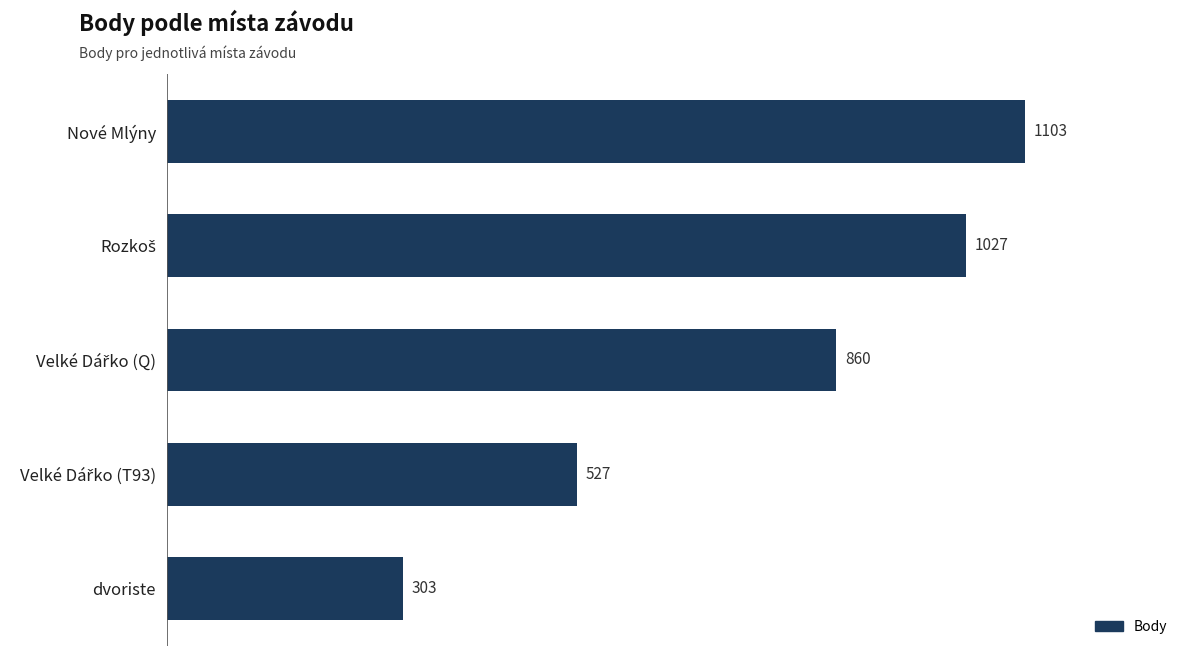

What is the minimum value shown in the chart?

303